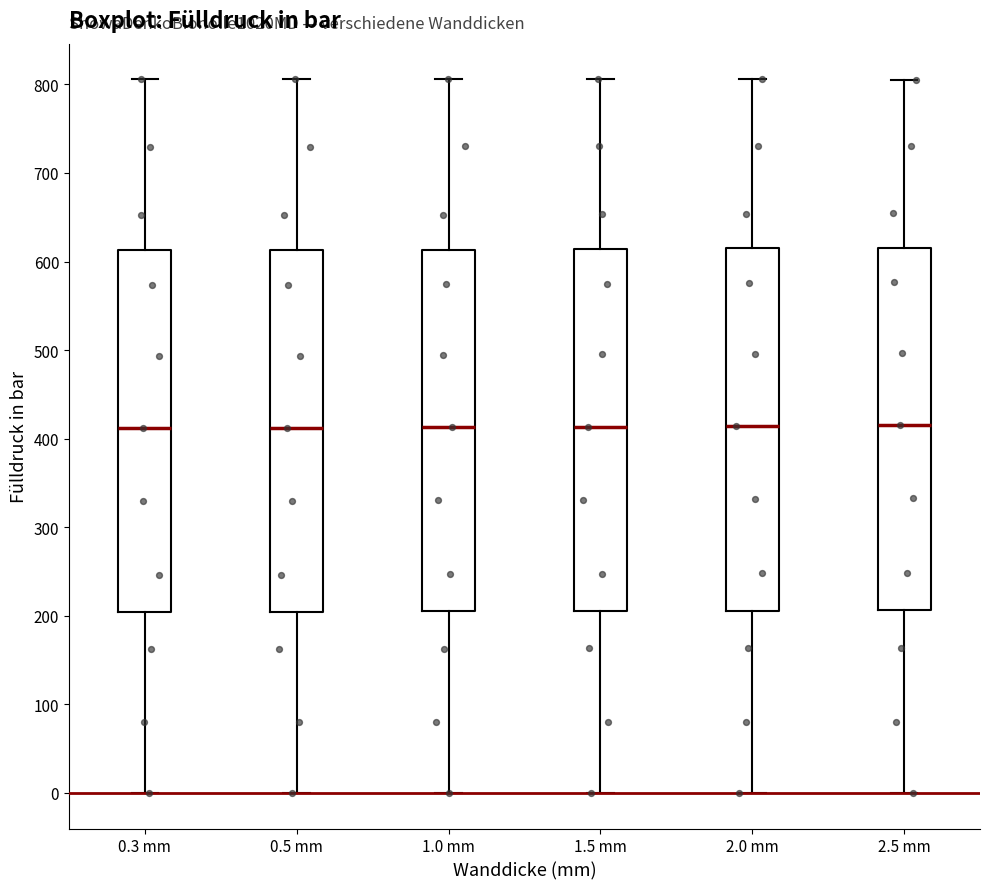

Where is the lower edge of the box for 1.0 mm on the y-axis? The values are not printed on the chart, so give them approximately, as read against the axis.

200